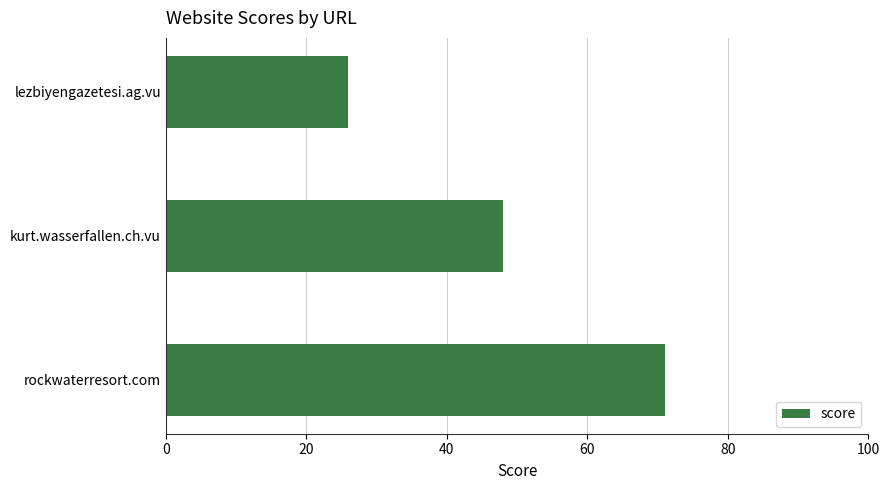

Reading top to bottom, list all the values displayed in this chart.

26	48	71